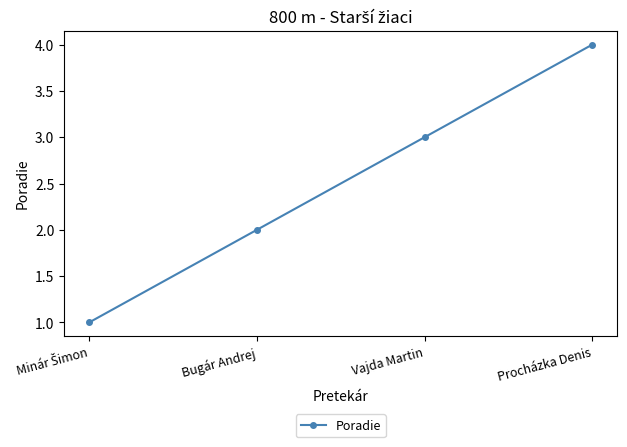

What is the change in value from Vajda Martin to Procházka Denis?

+1